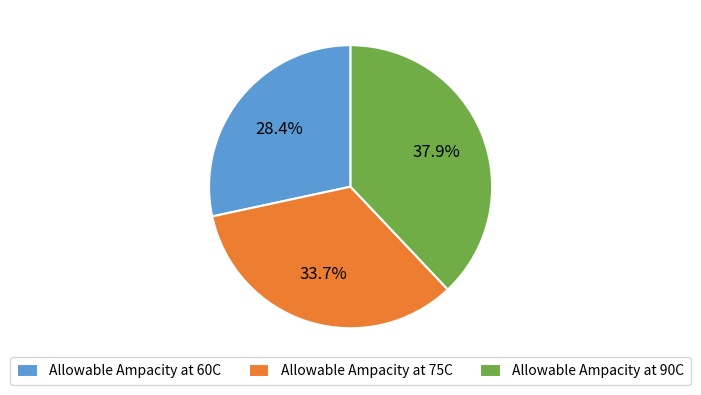

To the nearest percent, what is the difference between the largest and smallest slice percentages?

10%